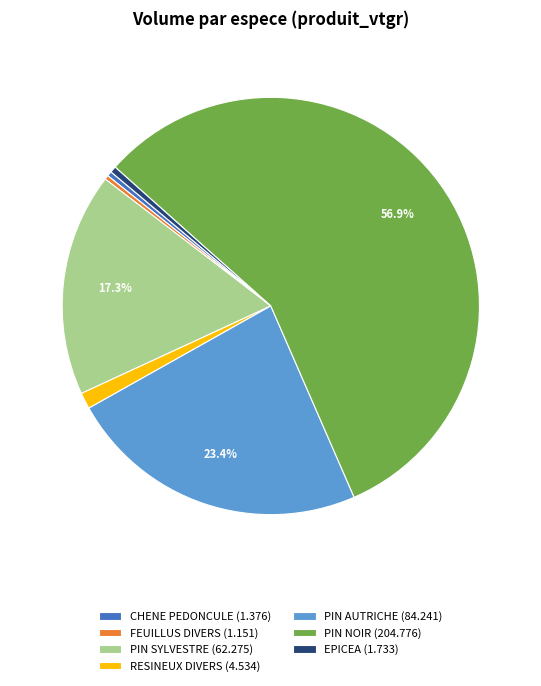

What portion of the pie excludes PIN AUTRICHE (84.241)?

76.6%